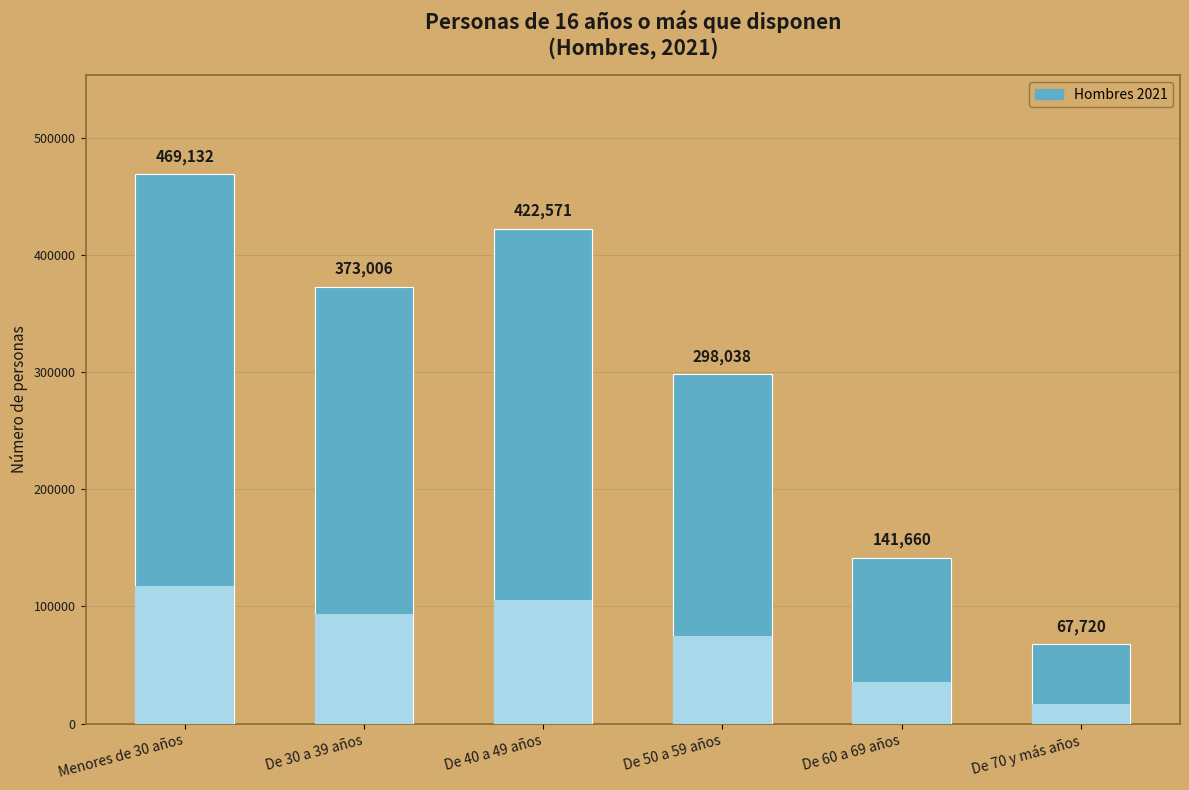

What position from the left is De 70 y más años?

6